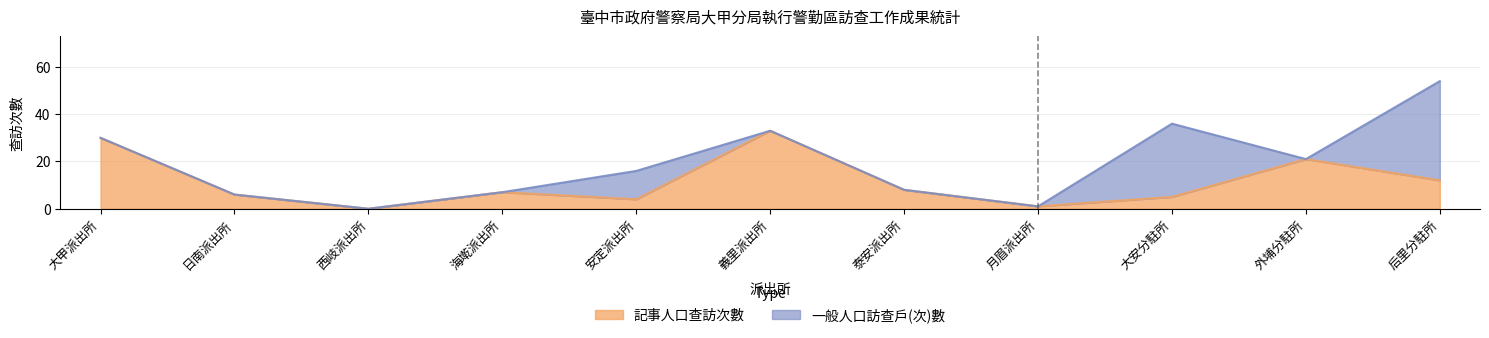

Rank the categories by value from lowest to highest.

西岐派出所, 月眉派出所, 安定派出所, 大安分駐所, 日南派出所, 海墘派出所, 泰安派出所, 后里分駐所, 外埔分駐所, 大甲派出所, 義里派出所